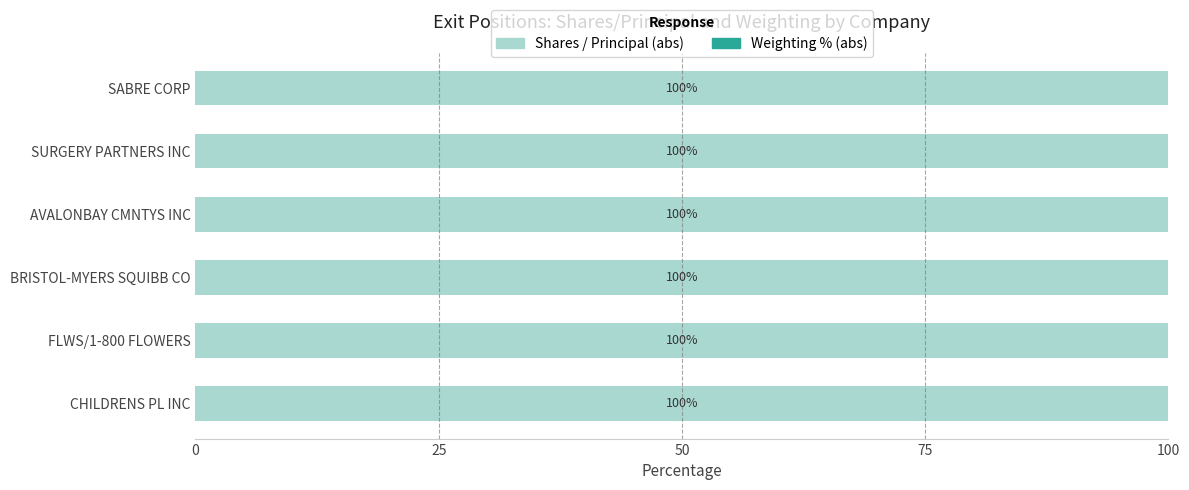

How many data points does each series have?

6